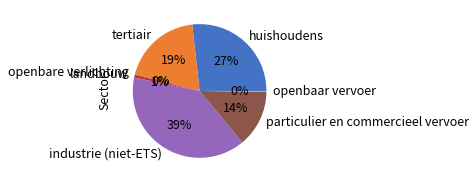

True or false: huishoudens accounts for 18% of the total.

False